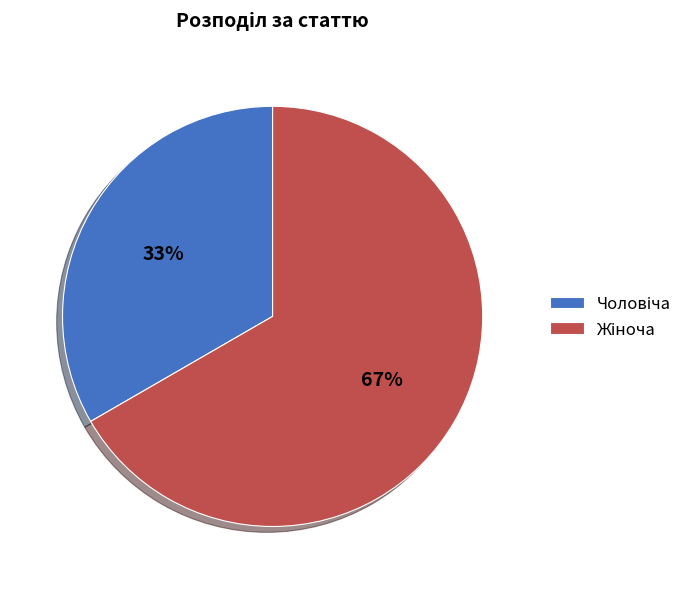

Is there any slice that represents more than half of the pie?

Yes